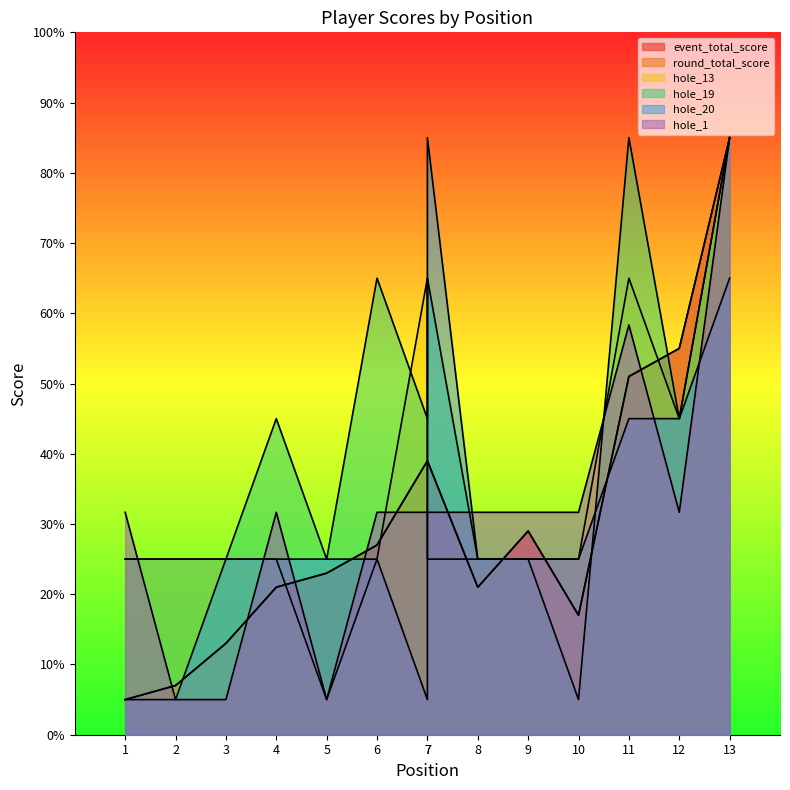

What is the difference between the hole_20 values at 1 and 3?

20.0